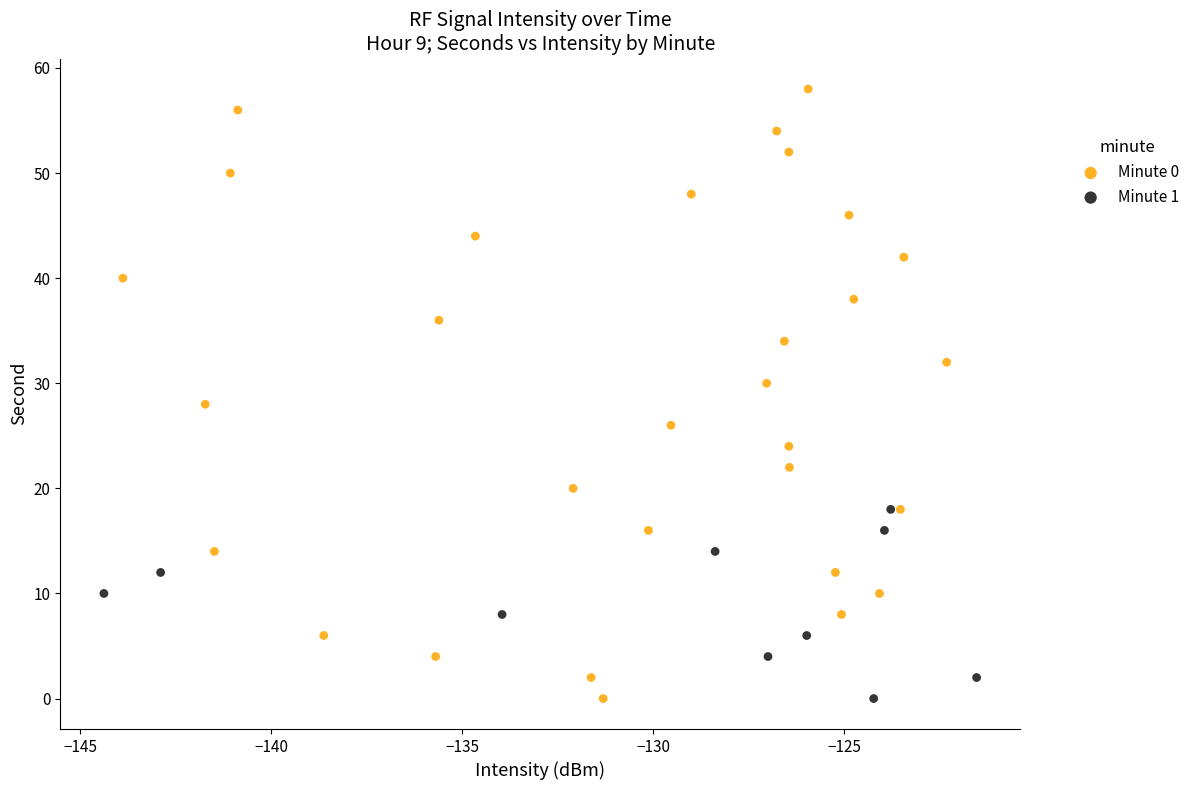

Which series has the largest Y range (max minus min)?

Minute 0